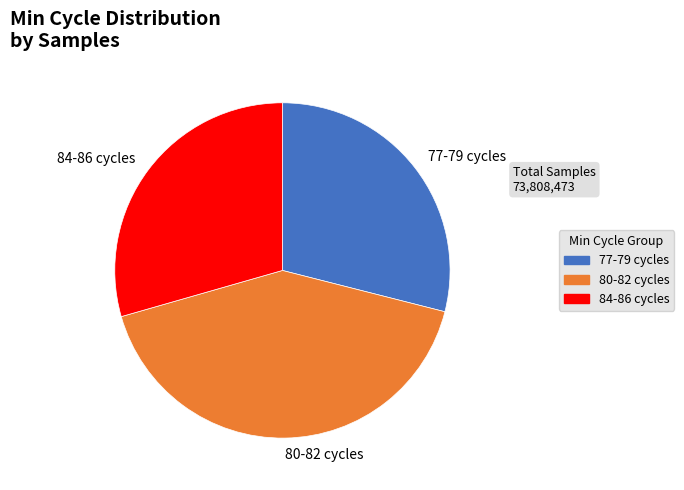

Count the number of slices in the pie.

3